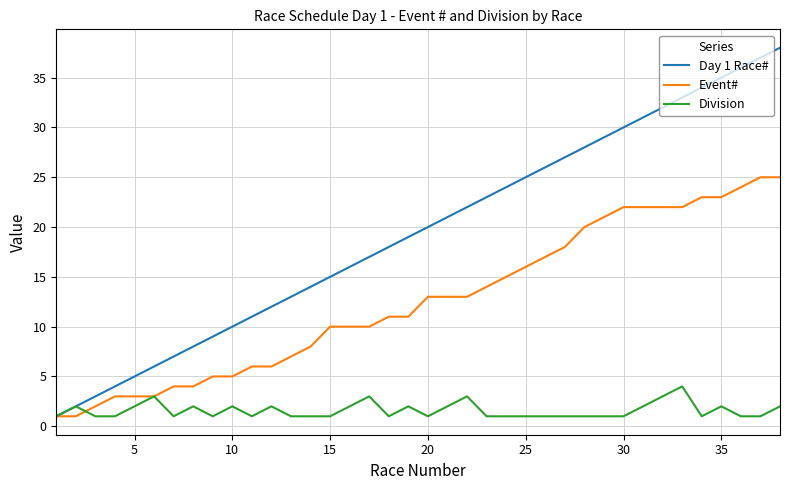

What is the sum of all Event# values?

478